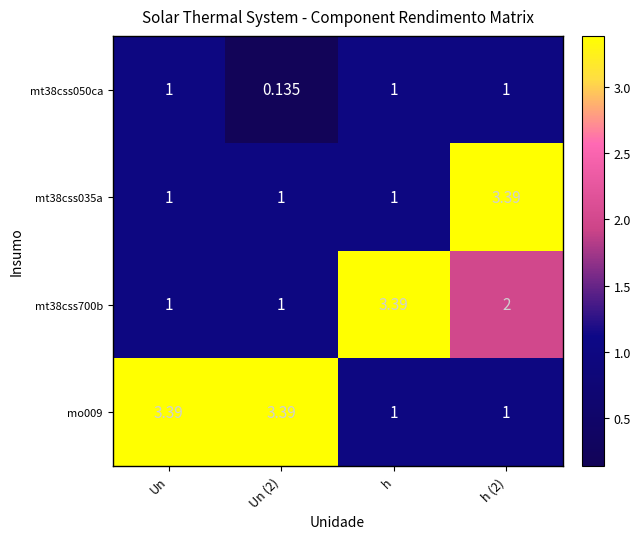

How many data points in mt38css700b are less than 2?

2